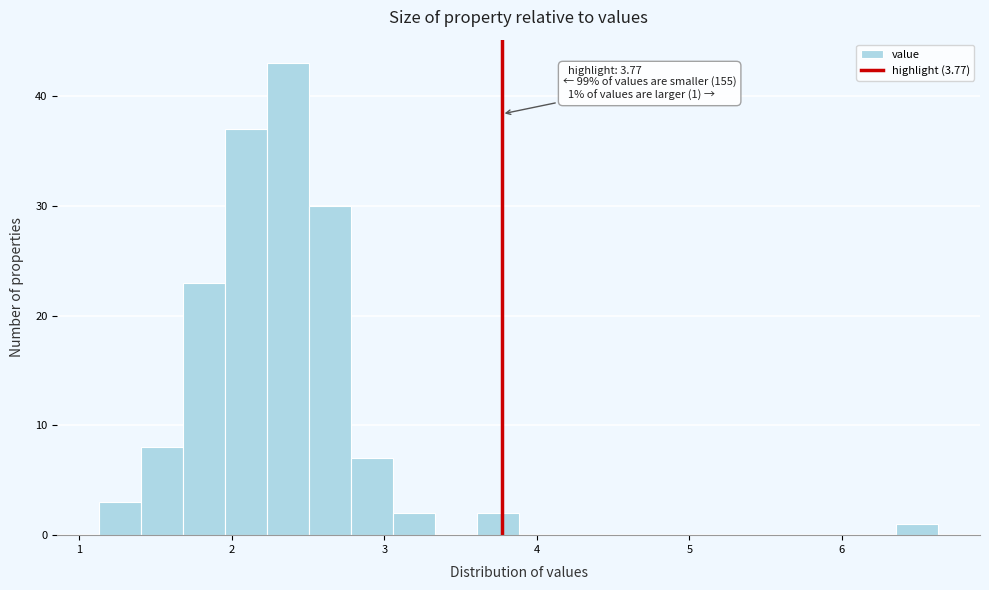

Around what value on the x-axis is the tallest bar? Give the approximate position of its centre, as read against the axis.

2.4